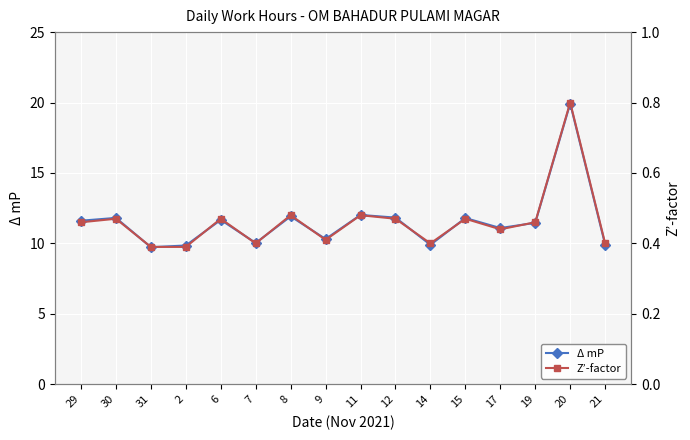

How many categories are shown in the chart?

16